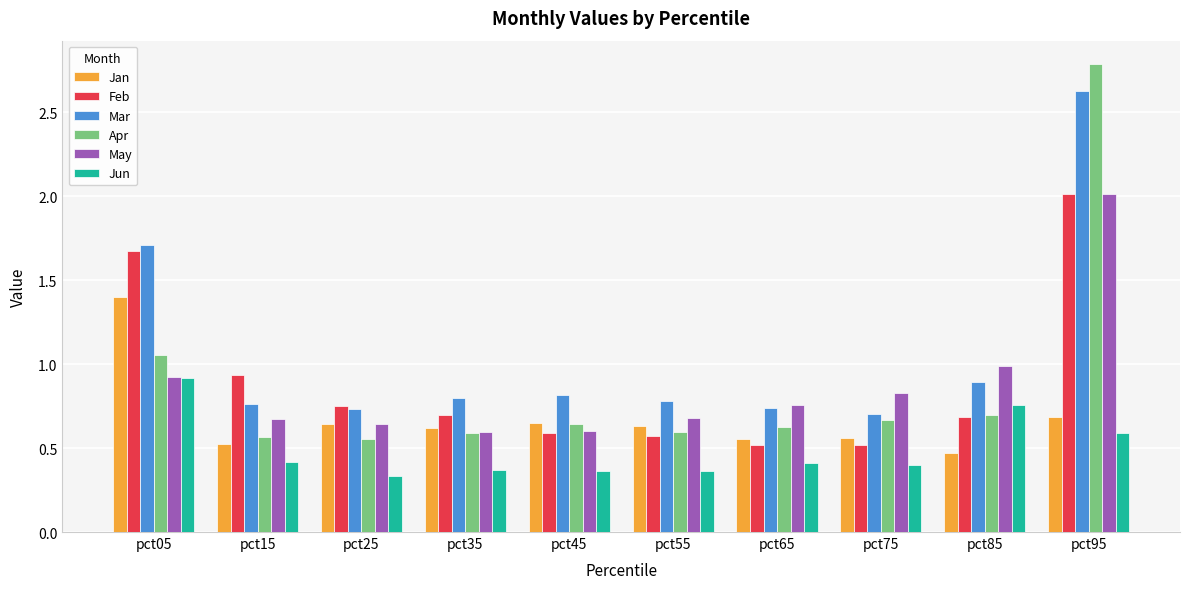

What is the value of the Feb bar at the 10th from the left?

2.0